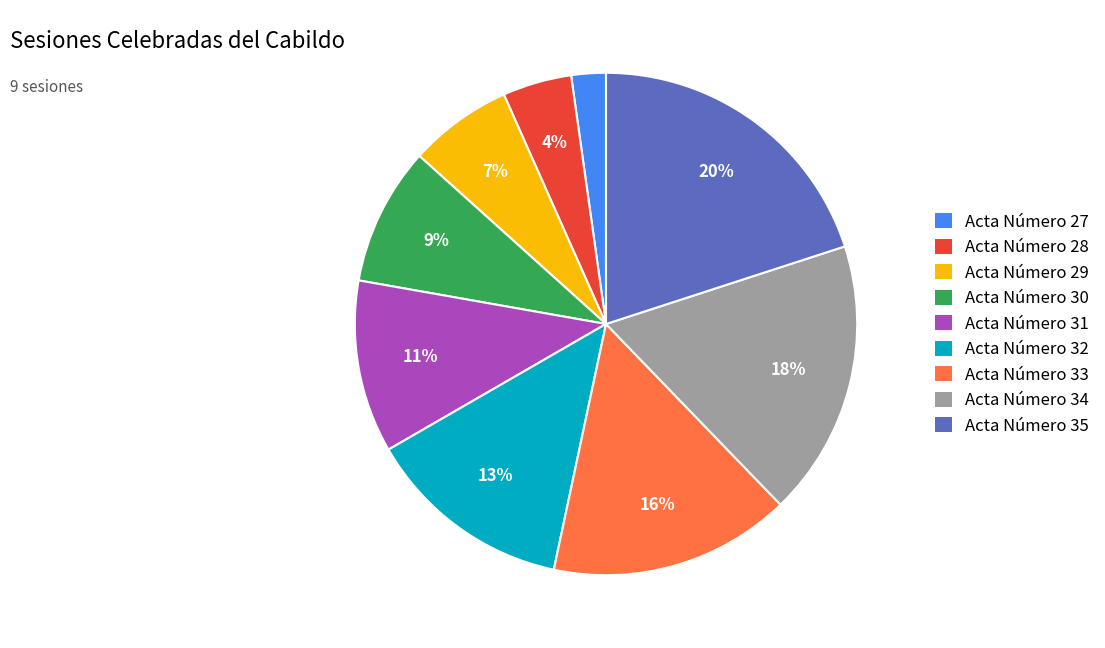

Does Acta Número 33 account for over 50% of the chart?

No